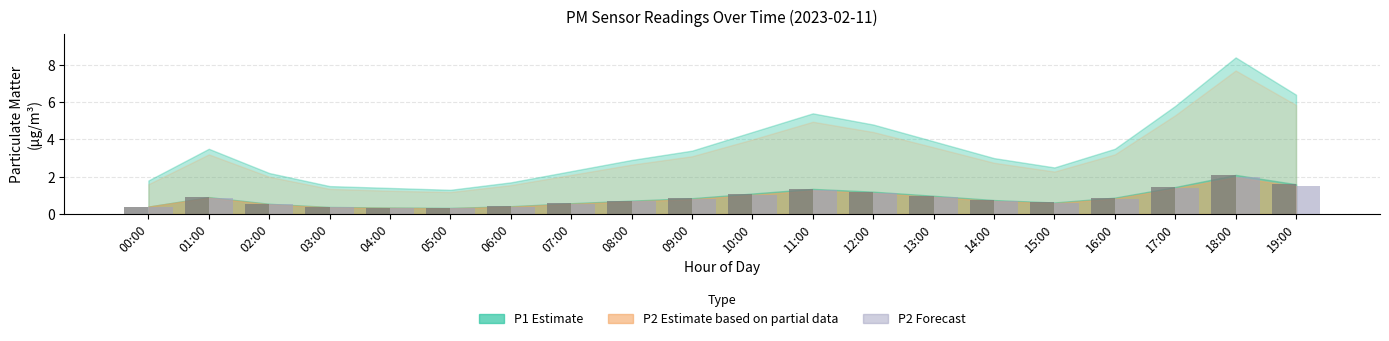

At which category does the chart reach its peak across all series?

18:00